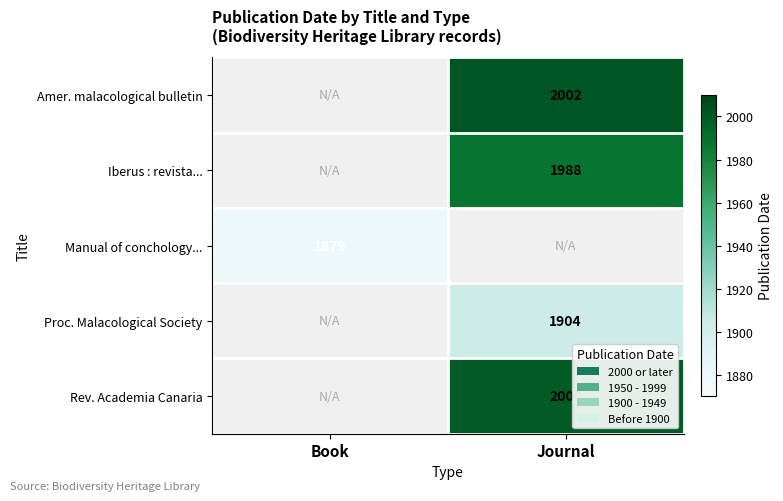

Is the value of Manual of conchology... at Book greater than the value of Iberus : revista... at Journal?

No